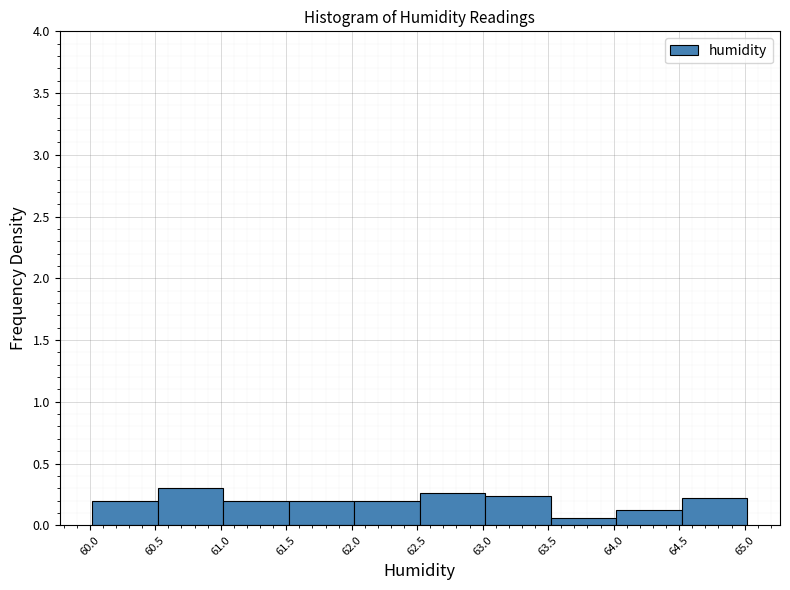

Reading left to right, transcribe this chart: for each bar, give the range it covers on the x-axis and its height. Neither the bar edges nor the heights are printed on the chart, so give them approximately, as read against the axes.

60.02 to 60.52: 0.20
60.52 to 61.02: 0.30
61.02 to 61.52: 0.20
61.52 to 62.02: 0.20
62.02 to 62.52: 0.20
62.52 to 63.02: 0.25
63.02 to 63.52: 0.25
63.52 to 64.02: 0.05
64.02 to 64.52: 0.10
64.52 to 65.02: 0.20